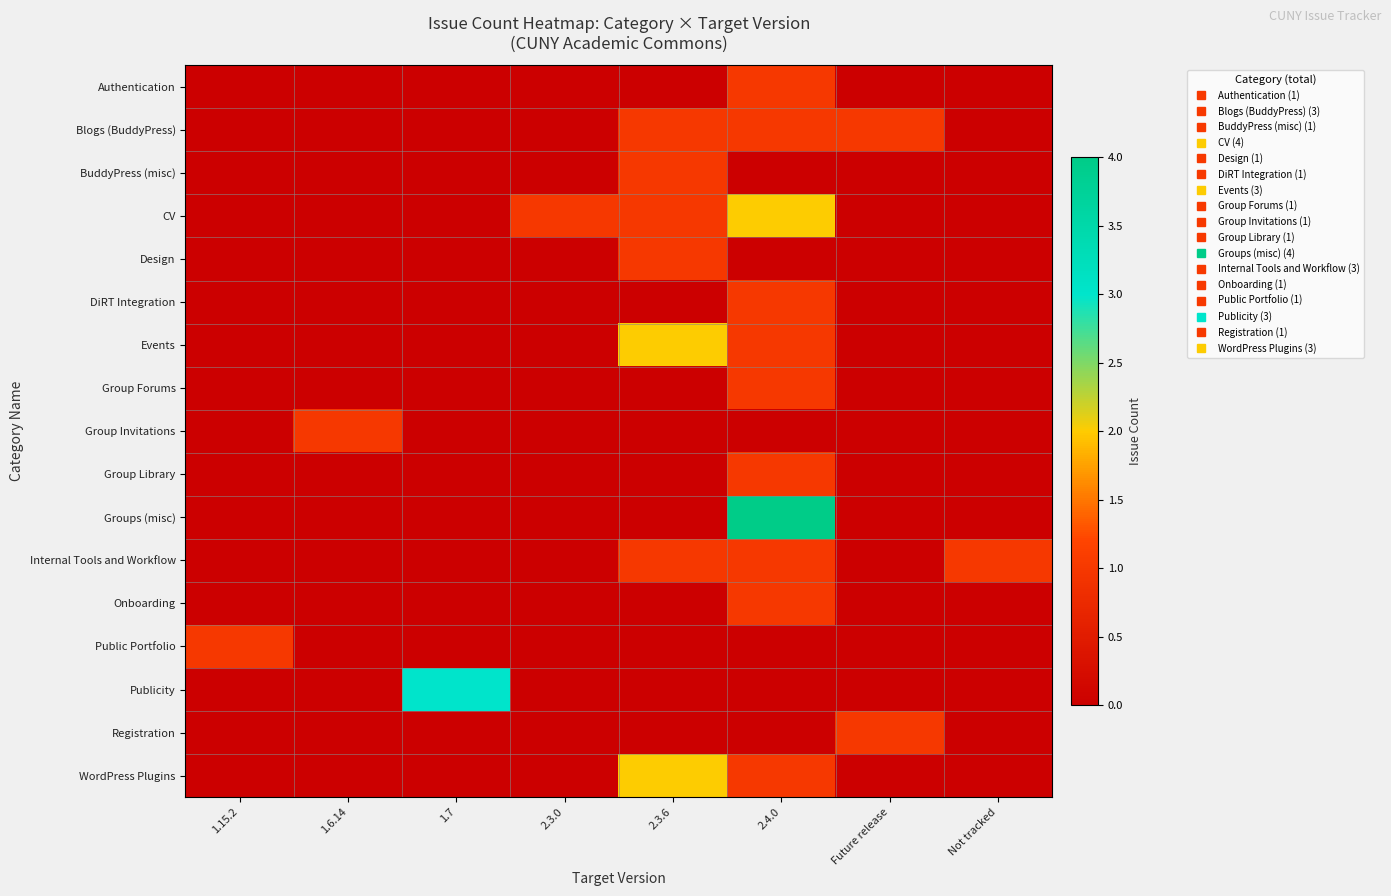

Which has a higher value, Not tracked or 1.7?

Not tracked